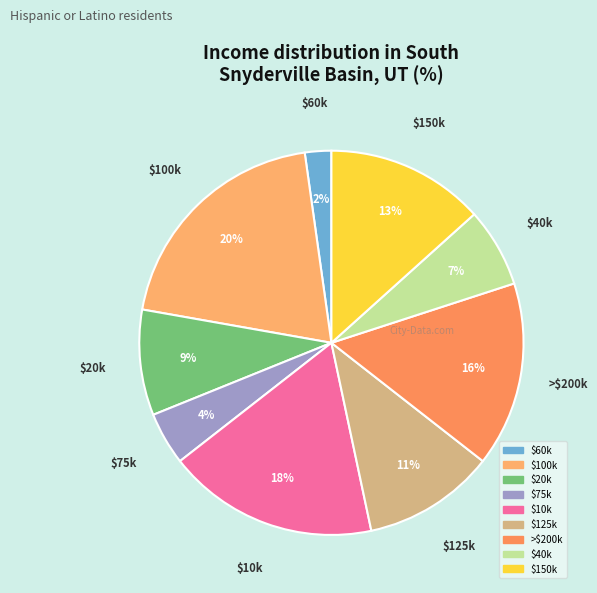

How many segments does this pie chart have?

9